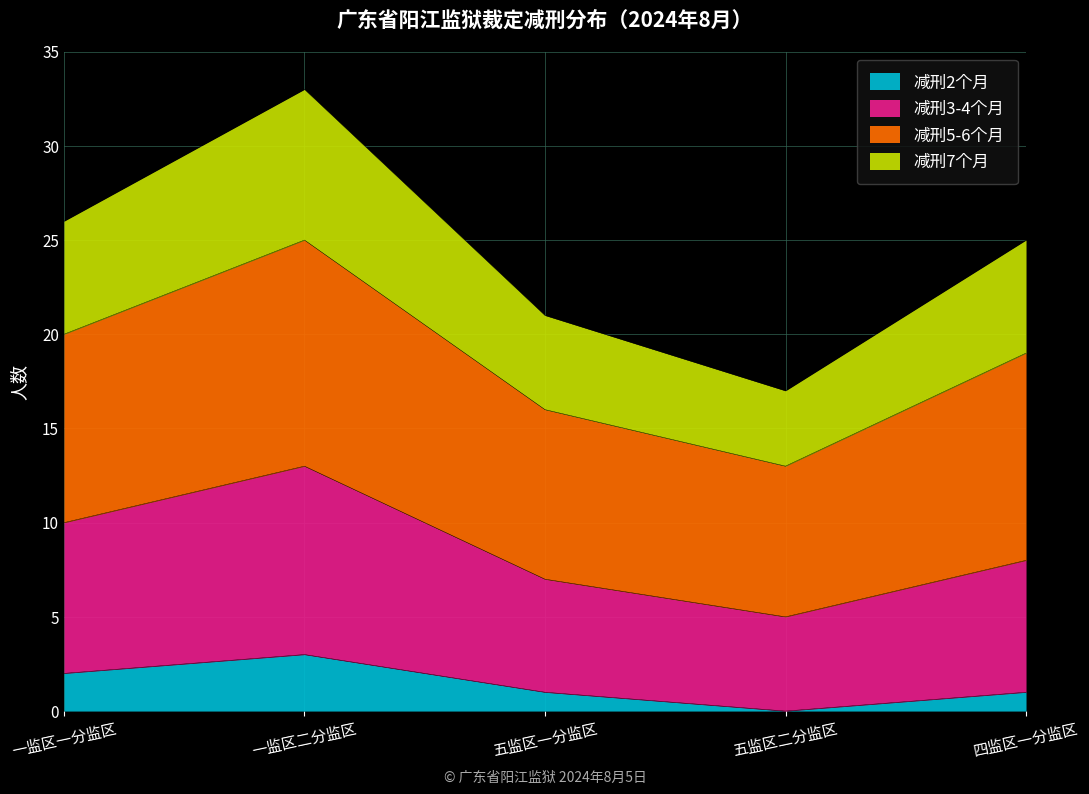

True or false: 减刑7个月 has more than 1 points higher than both neighbors.

False